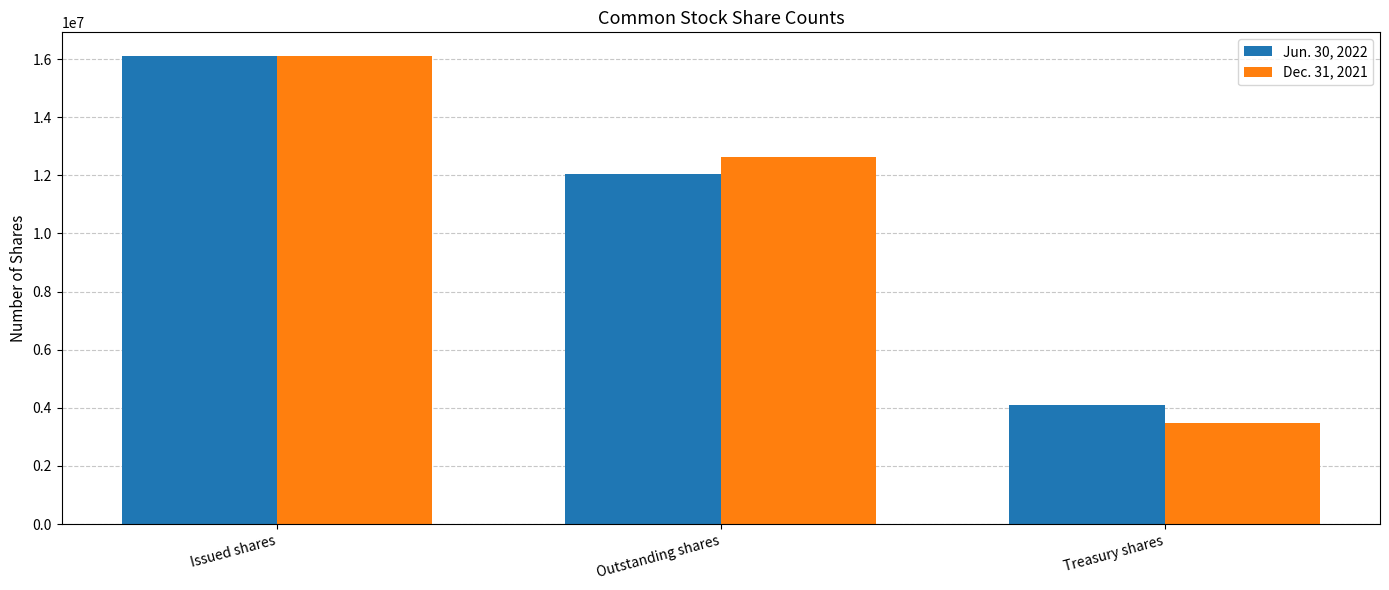

How many groups of bars are there?

3